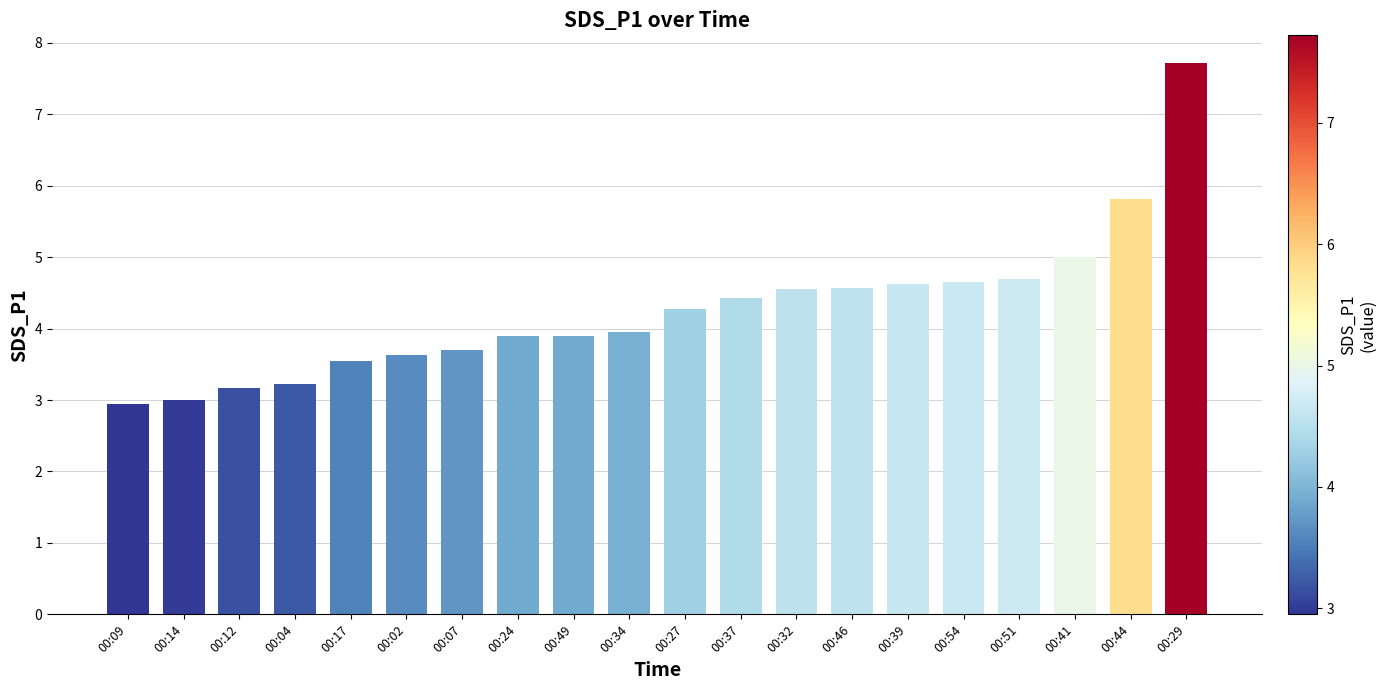

True or false: the data shows 3.9 at 00:24.

True